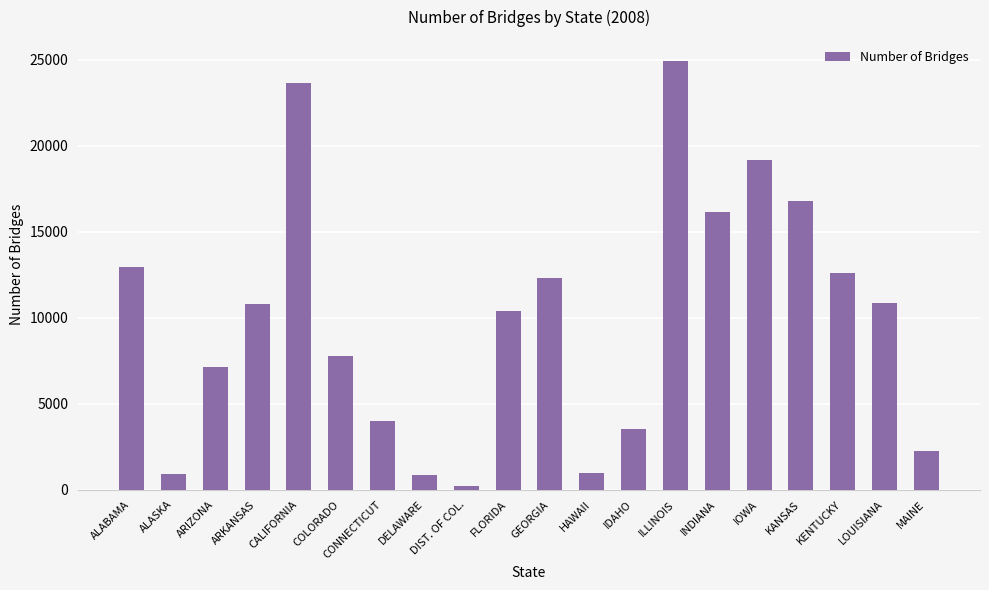

What is the label of the 3rd bar from the left?

ARIZONA